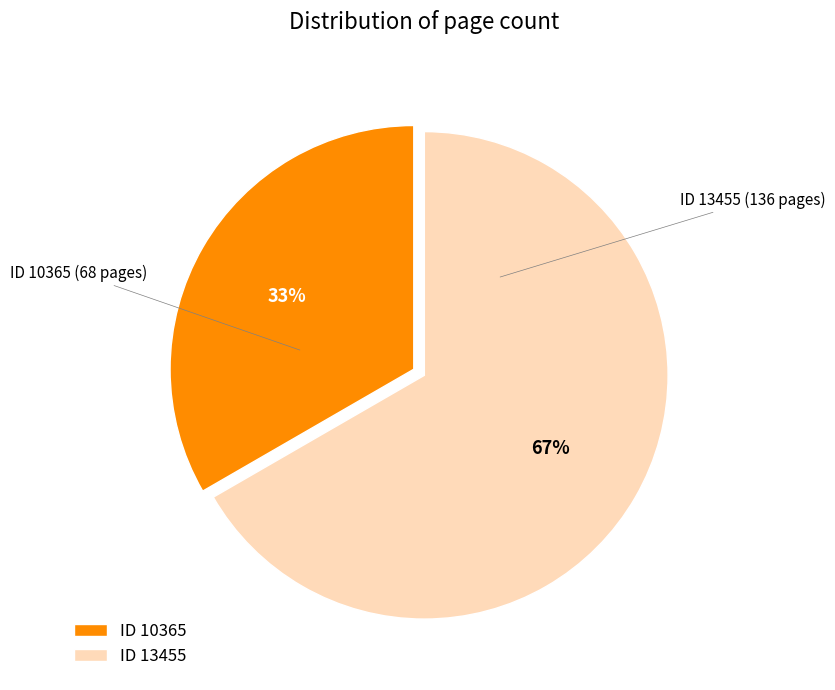

Approximately how many times larger is the value at ID 10365 compared to ID 13455?

0.5